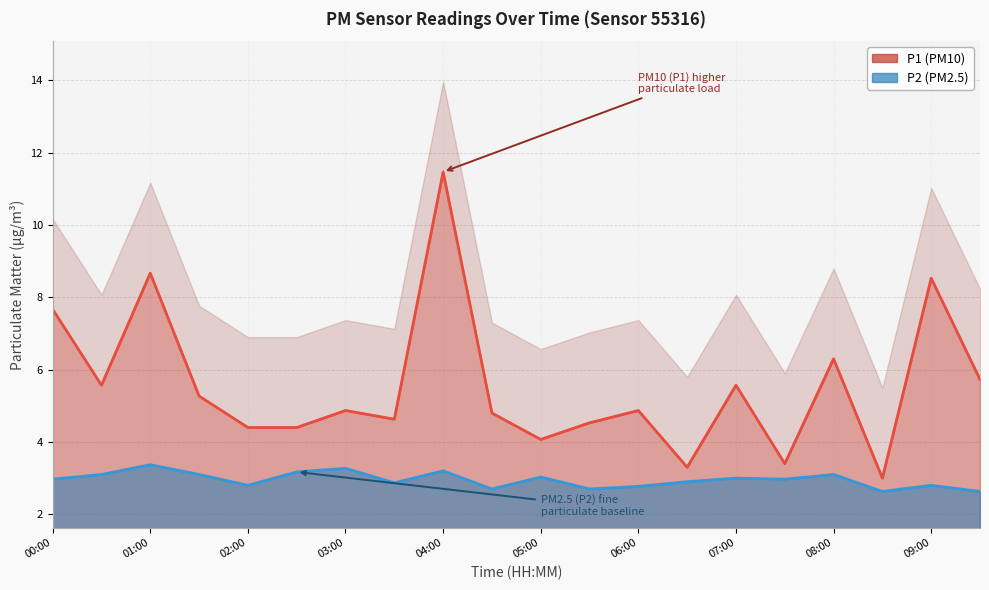

Which series changed the most between 00:00 and 03:00?

P1